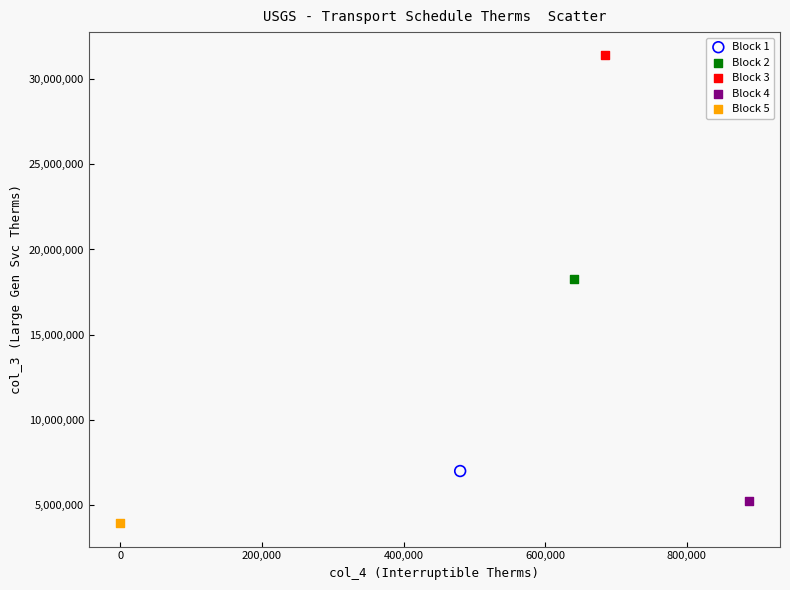

What are all the series names shown in the legend?

Block 1, Block 2, Block 3, Block 4, Block 5